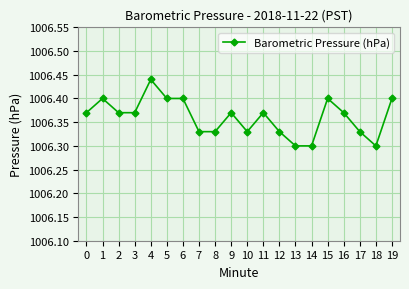

True or false: the data shows 394.4 at 14.

False